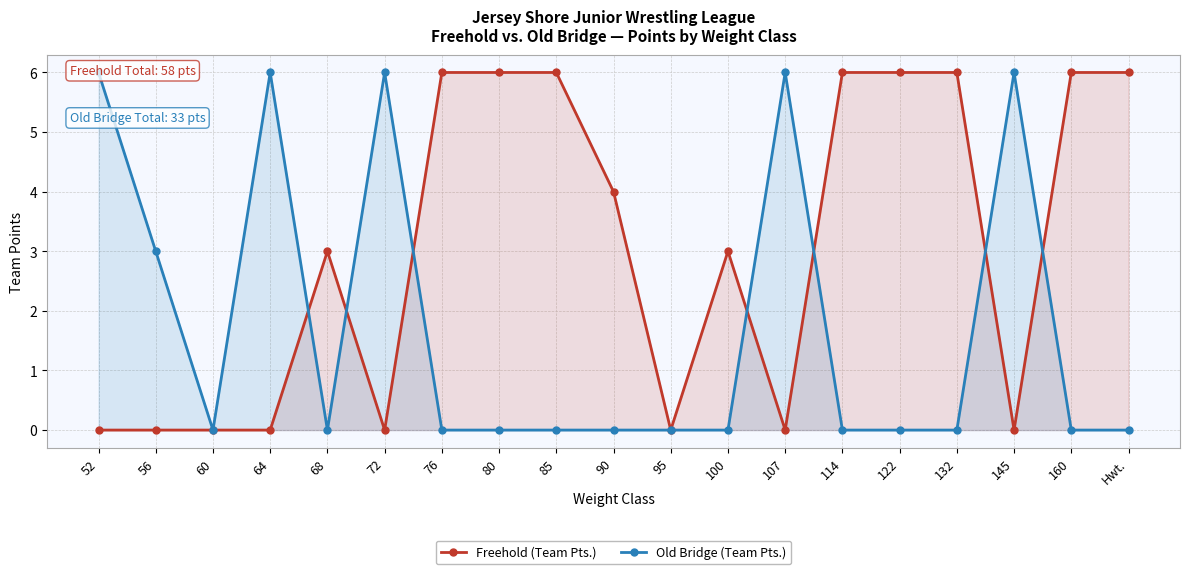

What is the difference between the second highest and minimum values in the Old Bridge (Team Pts.) series?

6